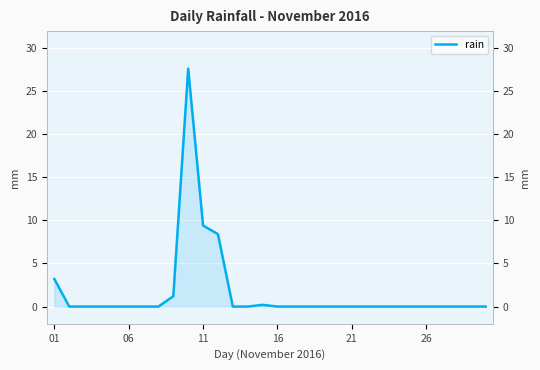

What is the maximum value shown in the chart?

27.6